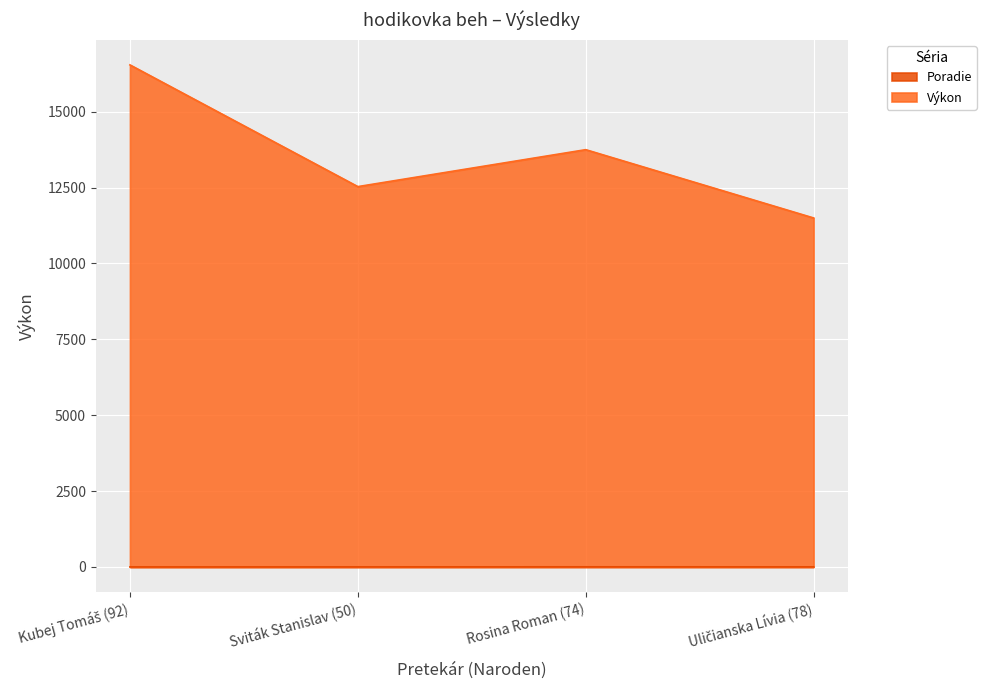

How many data points in Poradie are above 3?

1